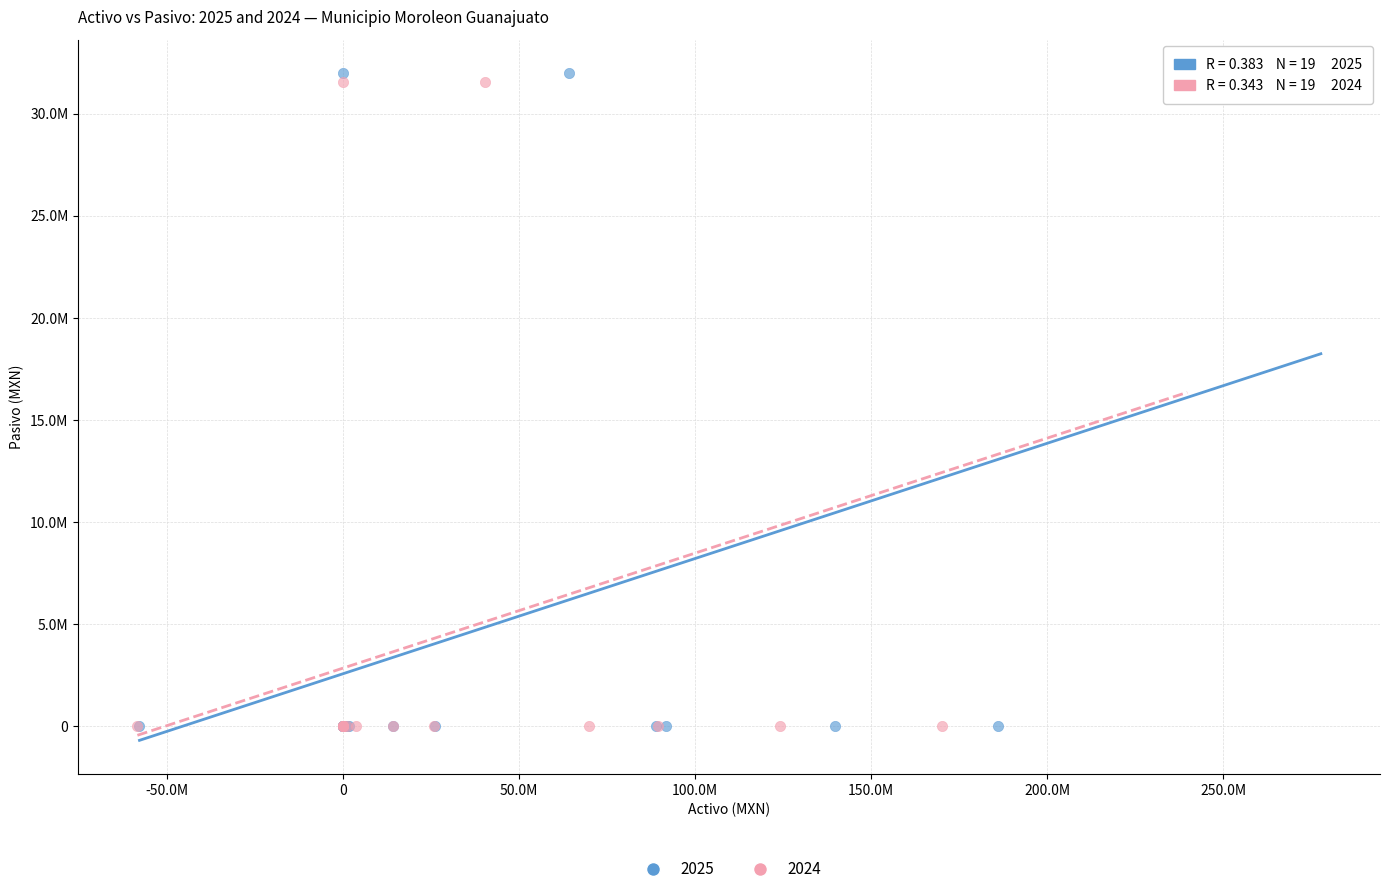

What are all the series names shown in the legend?

2025, 2024